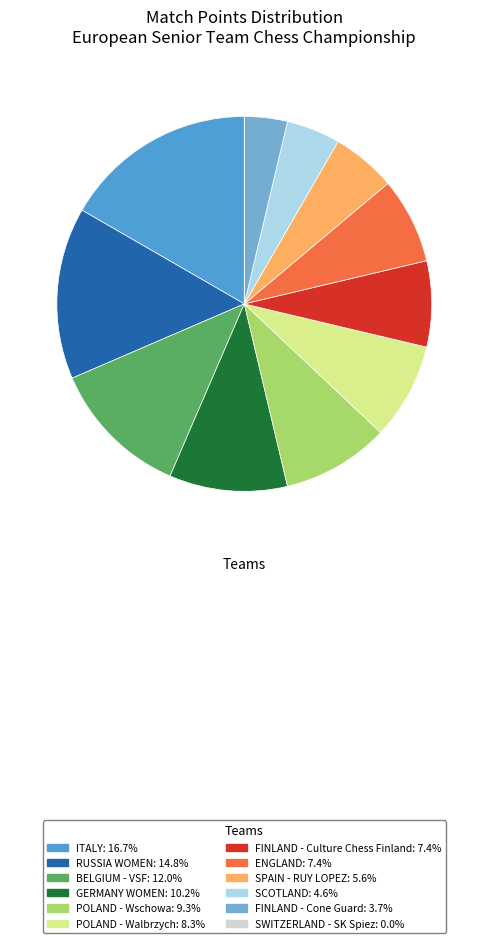

Approximately how many times larger is the value at FINLAND - Cone Guard: 3.7% compared to ENGLAND: 7.4%?

0.5